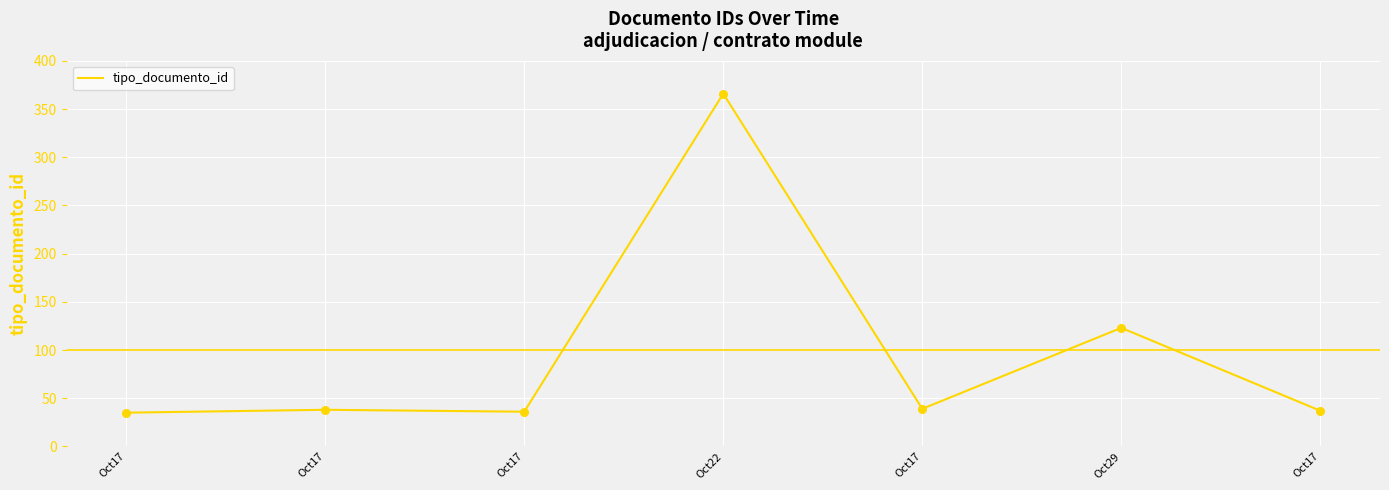

Between Oct17 and Oct17, which is larger?

Oct17